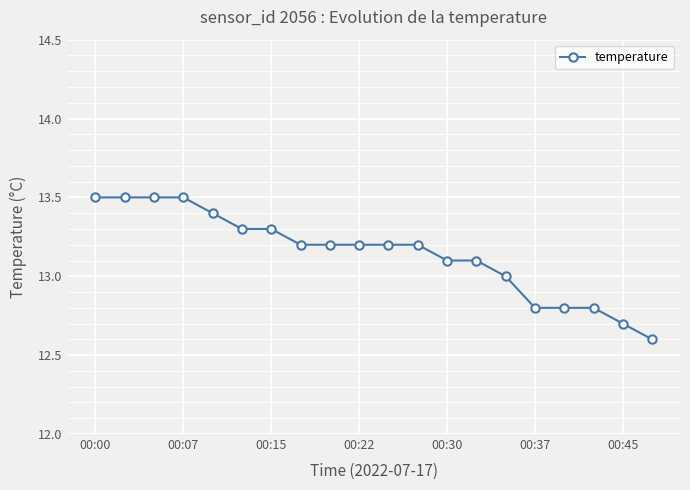

What is the greatest value displayed?

13.5